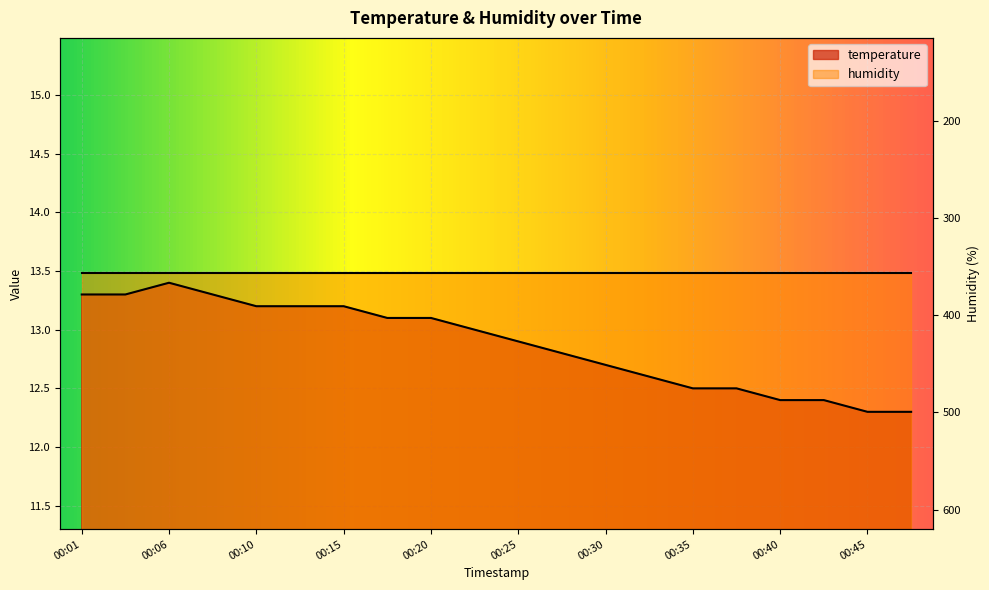

At which label is the value closest to 12?

00:45